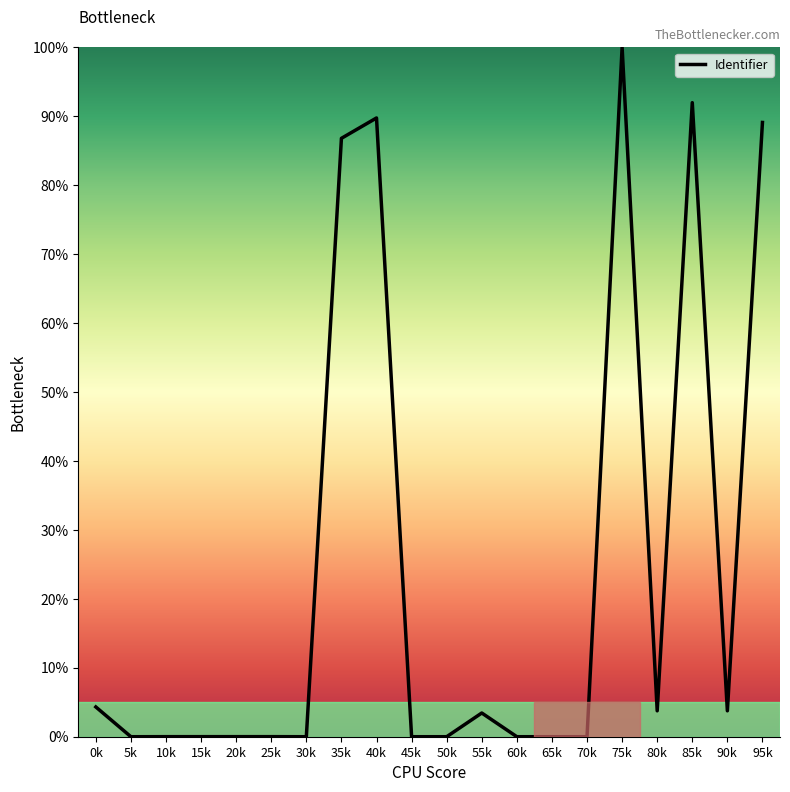

Where is the data nearest to the value 50?

35k